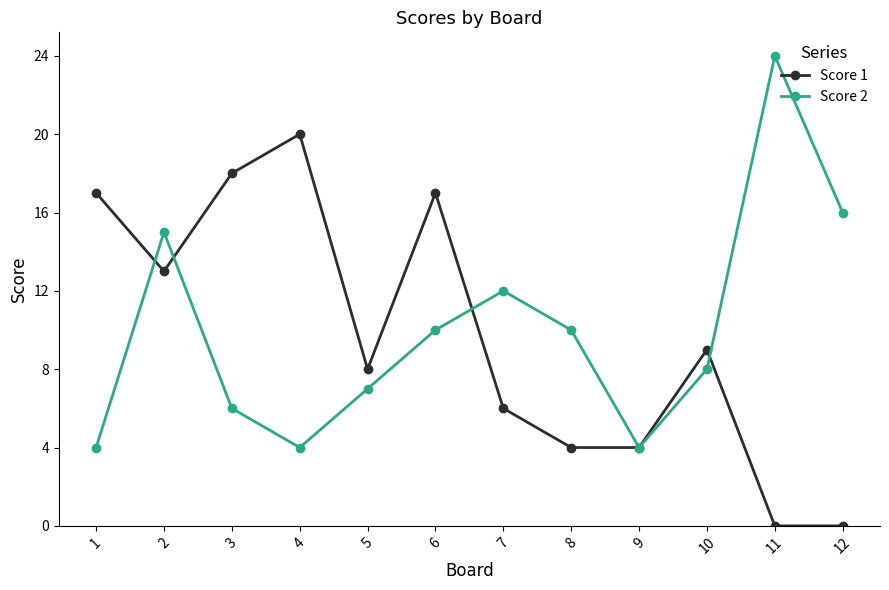

At 10, list the series in order from largest to smallest.

Score 1, Score 2